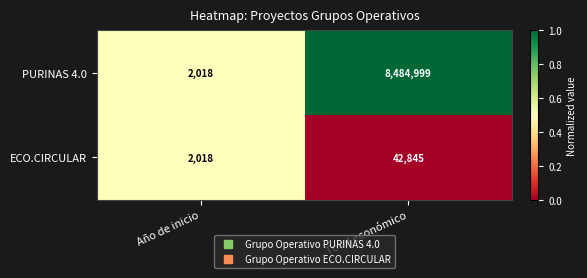

Rank the series at Total económico from lowest to highest value.

ECO.CIRCULAR, PURINAS 4.0